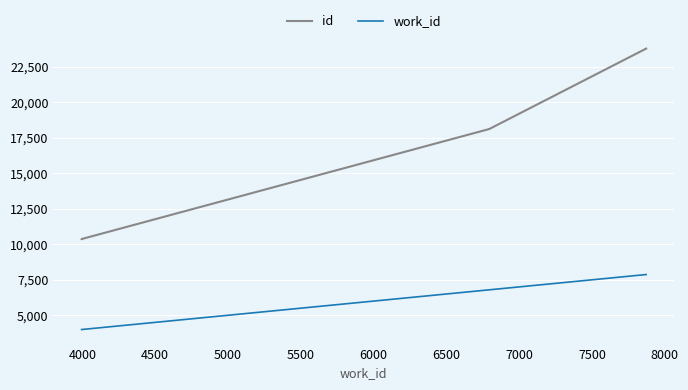

What is the total value across all series at 4000?

14368